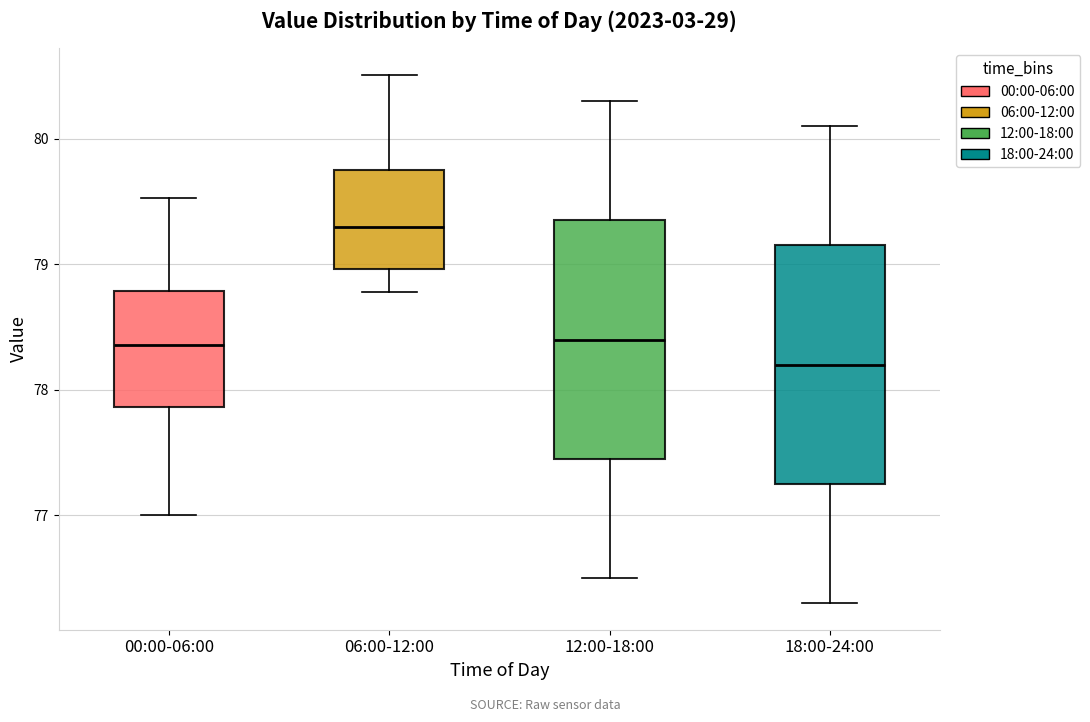

Reading left to right, transcribe this box plot: for each box, give where its median line is, the range the box spans, and where its two whiskers end, as read against the y-axis. The values are not printed on the chart, so give them approximately, as read against the axis.

00:00-06:00: median 78.4, box 77.9 to 78.8, whiskers 77.0 to 79.5
06:00-12:00: median 79.3, box 79.0 to 79.7, whiskers 78.8 to 80.5
12:00-18:00: median 78.4, box 77.5 to 79.4, whiskers 76.5 to 80.3
18:00-24:00: median 78.2, box 77.3 to 79.2, whiskers 76.3 to 80.1